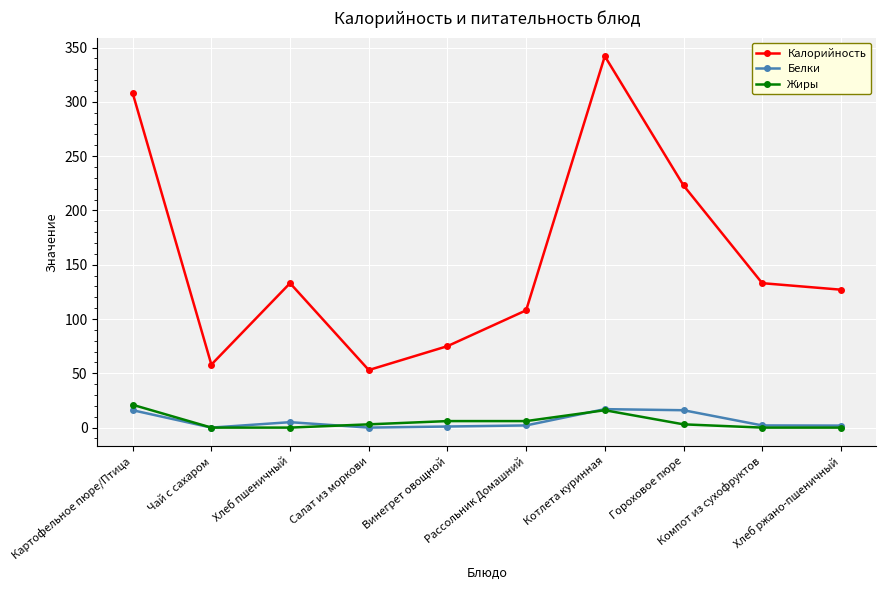

What is the spread (max minus min) of values at Чай с сахаром?

58.0